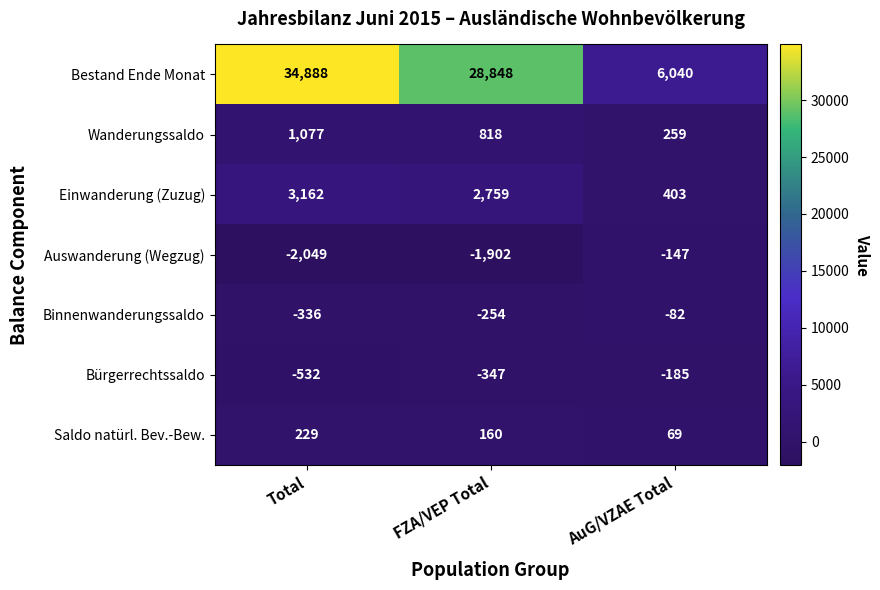

At how many categories does at least one series exceed 1613?

3